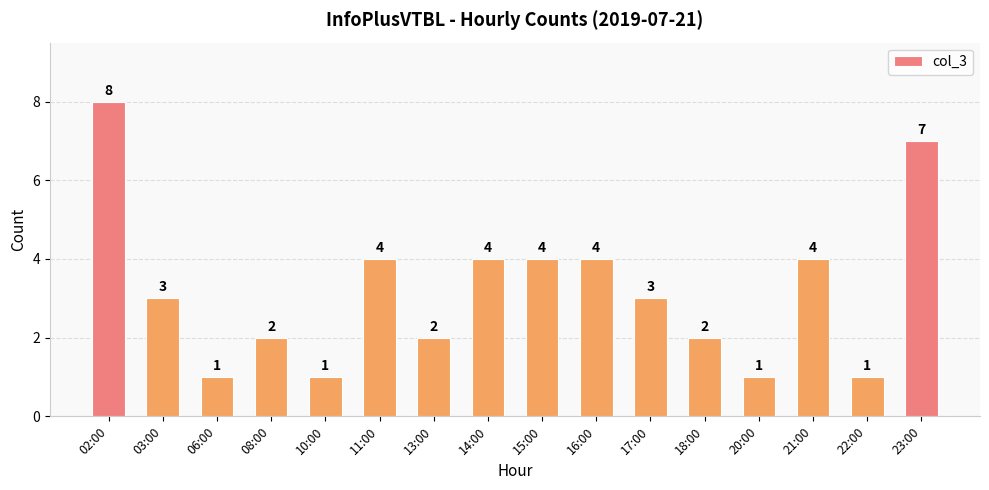

What position from the right is 02:00?

16